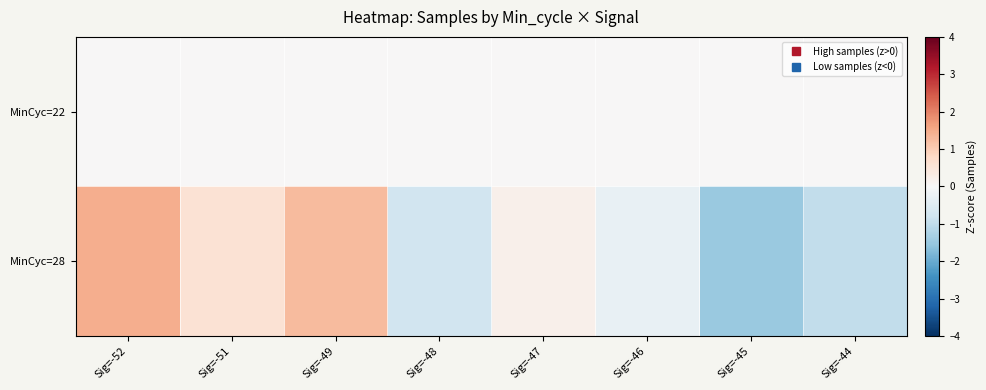

Between Sig=-51 and Sig=-49, which series saw the biggest shift?

MinCyc=28